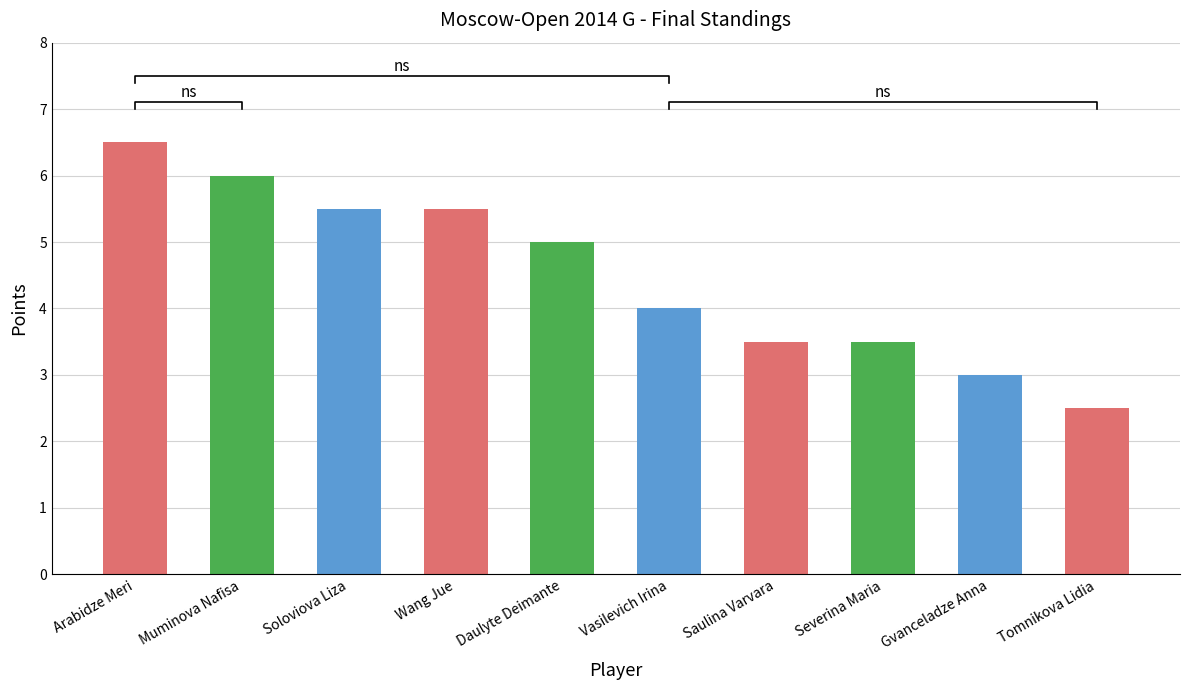

Which category has the lowest value across all series?

Tomnikova Lidia